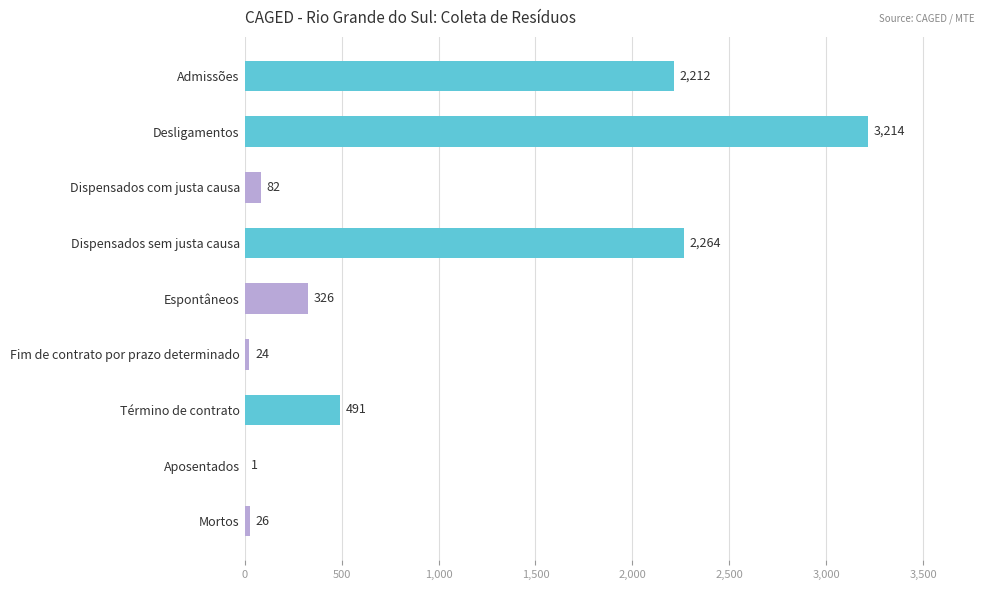

What is the sum of the values at Desligamentos and Mortos?

3240